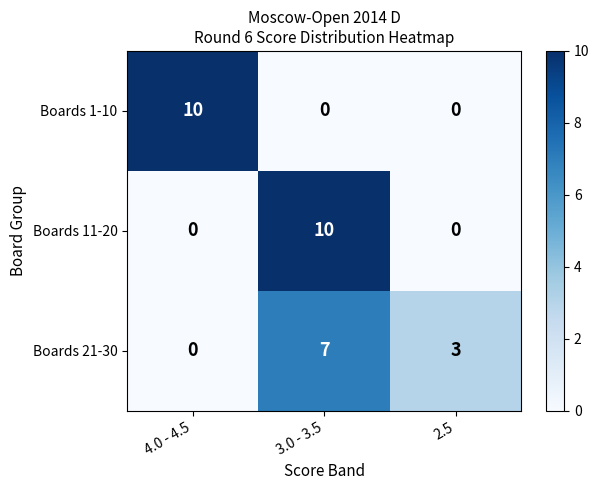

How many positive values does the Boards 1-10 series have?

1